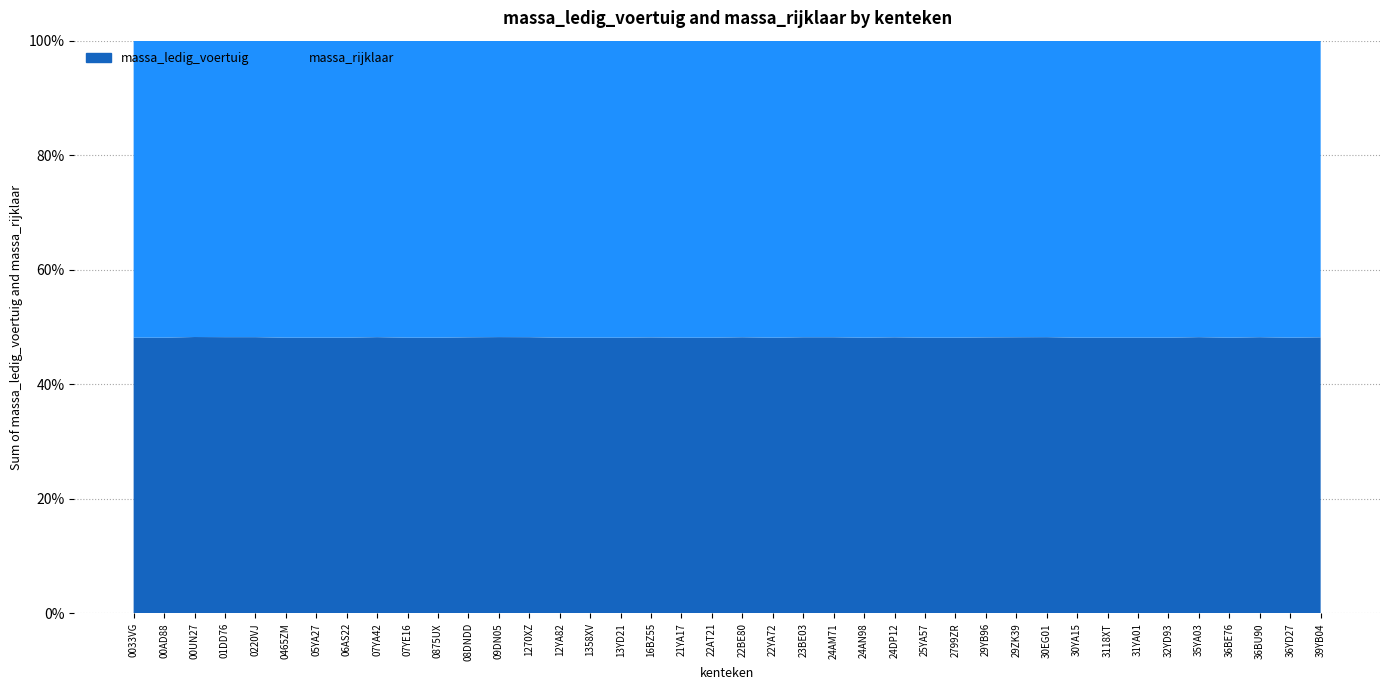

Reading left to right, extract all data points from this chart.

massa_ledig_voertuig: 0033VG=1293	00AD88=1293	00UN27=1380	01DD76=1361	0220VJ=1361	0465ZM=1293	05YA27=1293	06AS22=1293	07YA42=1361	07YE16=1293	0875UX=1293	08DNDD=1341	09DN05=1370	1270XZ=1357	12YA82=1293	1358XV=1293	13YD21=1293	16BZ55=1331	21YA17=1293	22AT21=1293	22BE80=1349	22YA72=1293	23BE03=1349	24AM71=1349	24AN98=1293	24DP12=1343	25YA57=1293	2799ZR=1293	29YB96=1331	29ZK39=1349	30EG01=1361	30YA15=1293	3118XT=1293	31YA01=1293	32YD93=1293	35YA03=1361	36BE76=1293	36BU90=1357	36YD27=1293	39YB04=1341
massa_rijklaar: 0033VG=1393	00AD88=1393	00UN27=1480	01DD76=1461	0220VJ=1461	0465ZM=1393	05YA27=1393	06AS22=1393	07YA42=1461	07YE16=1393	0875UX=1393	08DNDD=1441	09DN05=1470	1270XZ=1457	12YA82=1393	1358XV=1393	13YD21=1393	16BZ55=1431	21YA17=1393	22AT21=1393	22BE80=1449	22YA72=1393	23BE03=1449	24AM71=1449	24AN98=1393	24DP12=1443	25YA57=1393	2799ZR=1393	29YB96=1431	29ZK39=1449	30EG01=1461	30YA15=1393	3118XT=1393	31YA01=1393	32YD93=1393	35YA03=1461	36BE76=1393	36BU90=1457	36YD27=1393	39YB04=1441